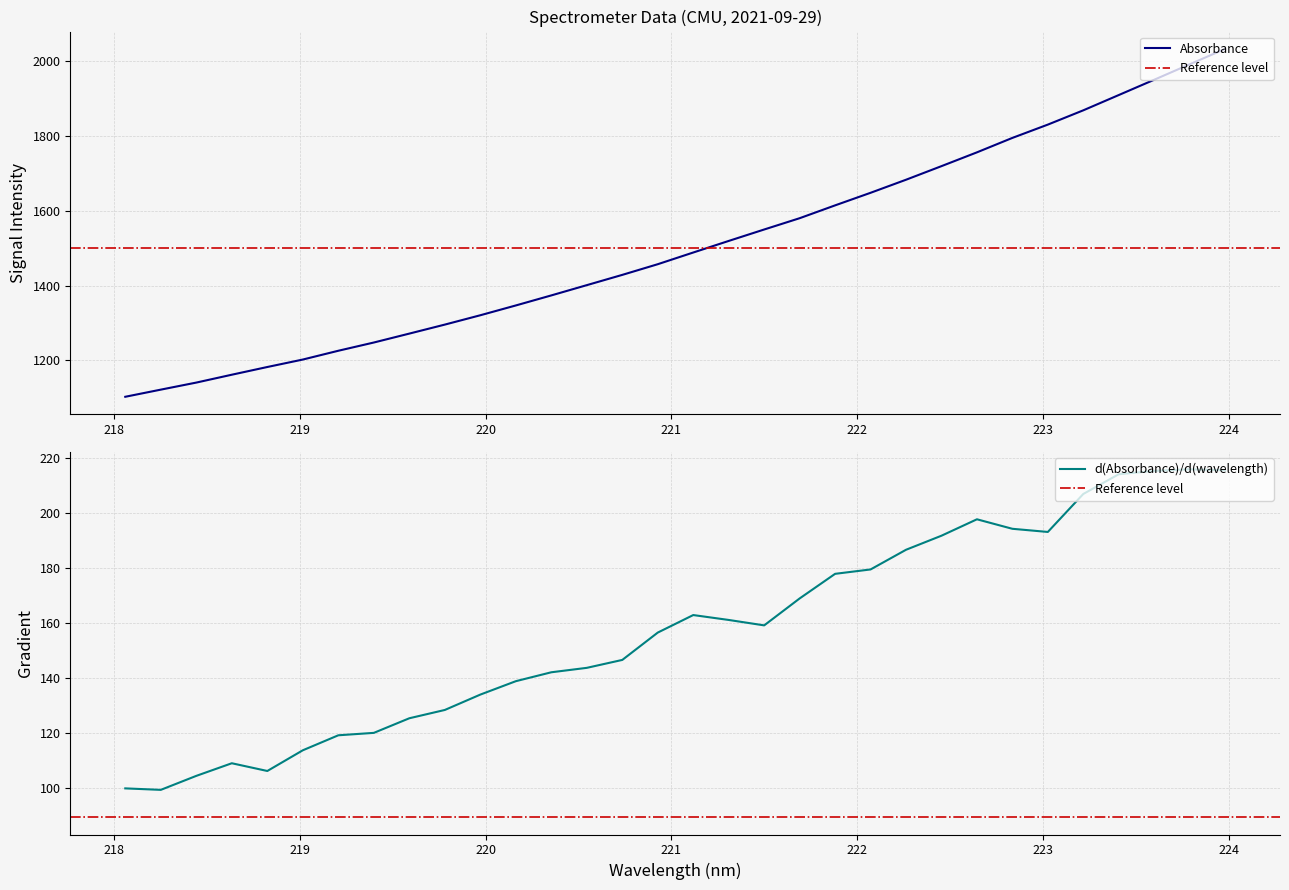

What is the ratio of the value at 223.7895 to the value at 219.2067?

1.6